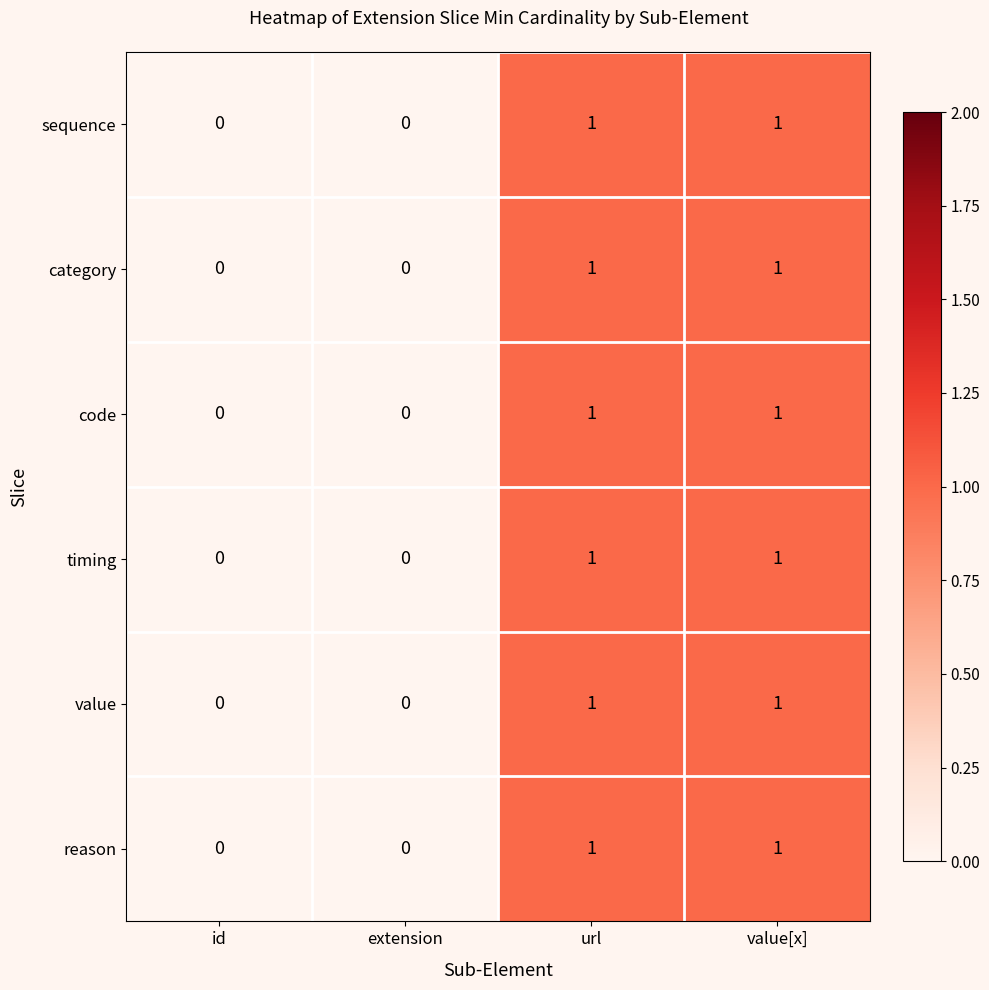

True or false: value has a value of 0 at extension.

True